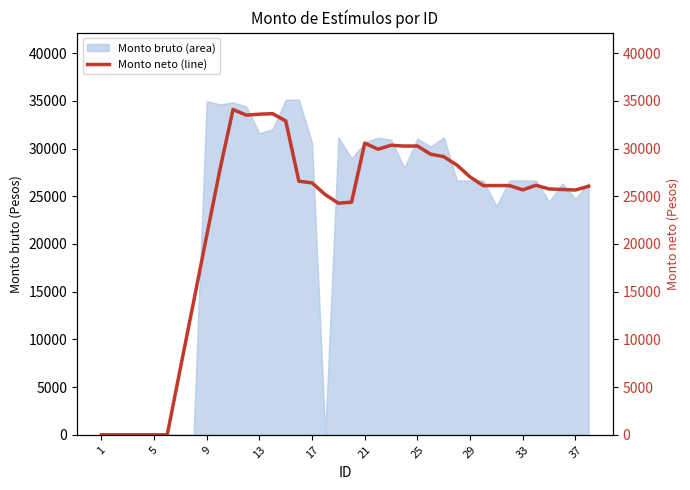

What is the ratio of the value at 29 to the value at 22?

0.9